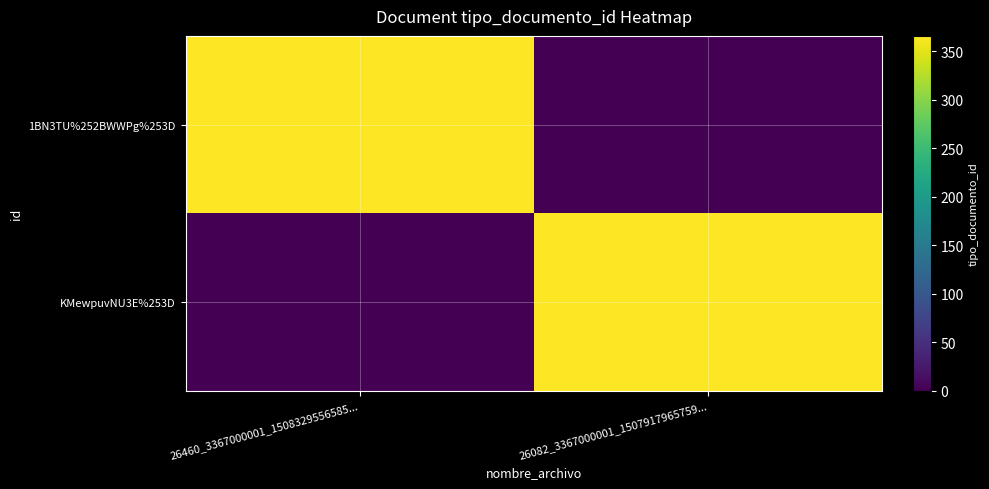

Reading right to left, transcribe all the data shown in this chart.

1BN3TU%252BWWPg%253D: 26082_3367000001_1507917965759...=0	26460_3367000001_1508329556585...=366
KMewpuvNU3E%253D: 26082_3367000001_1507917965759...=366	26460_3367000001_1508329556585...=0